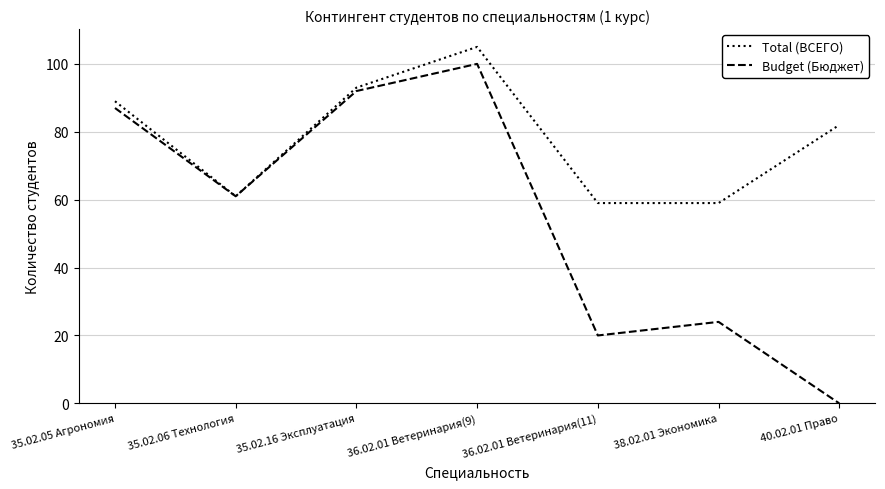

List the series in order of their overall mean, highest first.

Total (ВСЕГО), Budget (Бюджет)